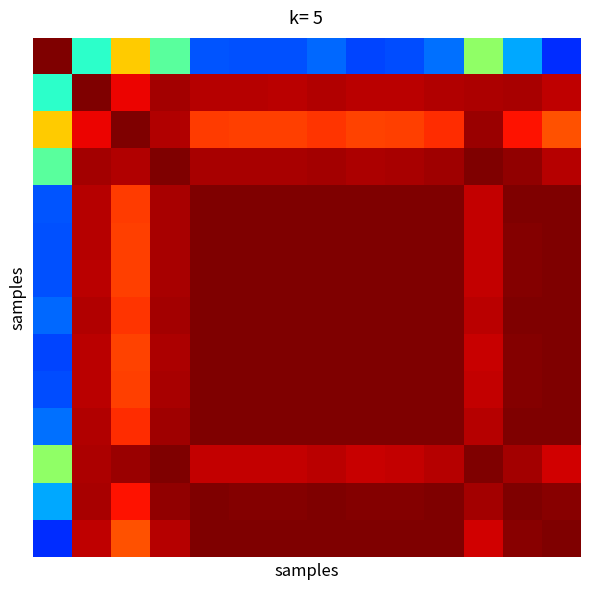

At which category is the sum across all series the highest?

3